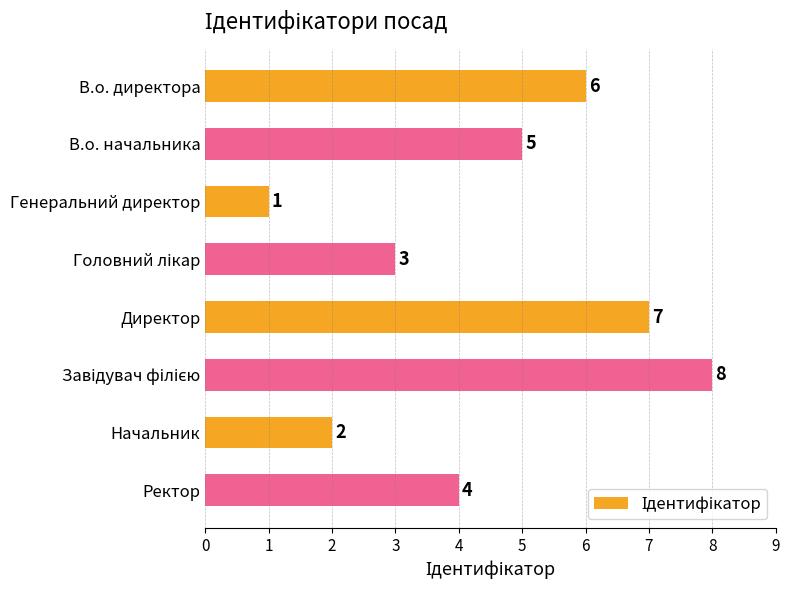

True or false: the data shows 1 at Генеральний директор.

True